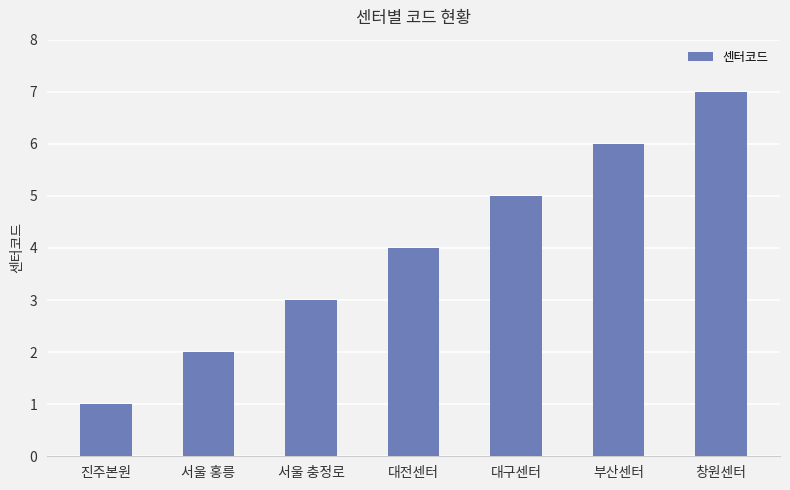

What is the greatest value displayed?

7